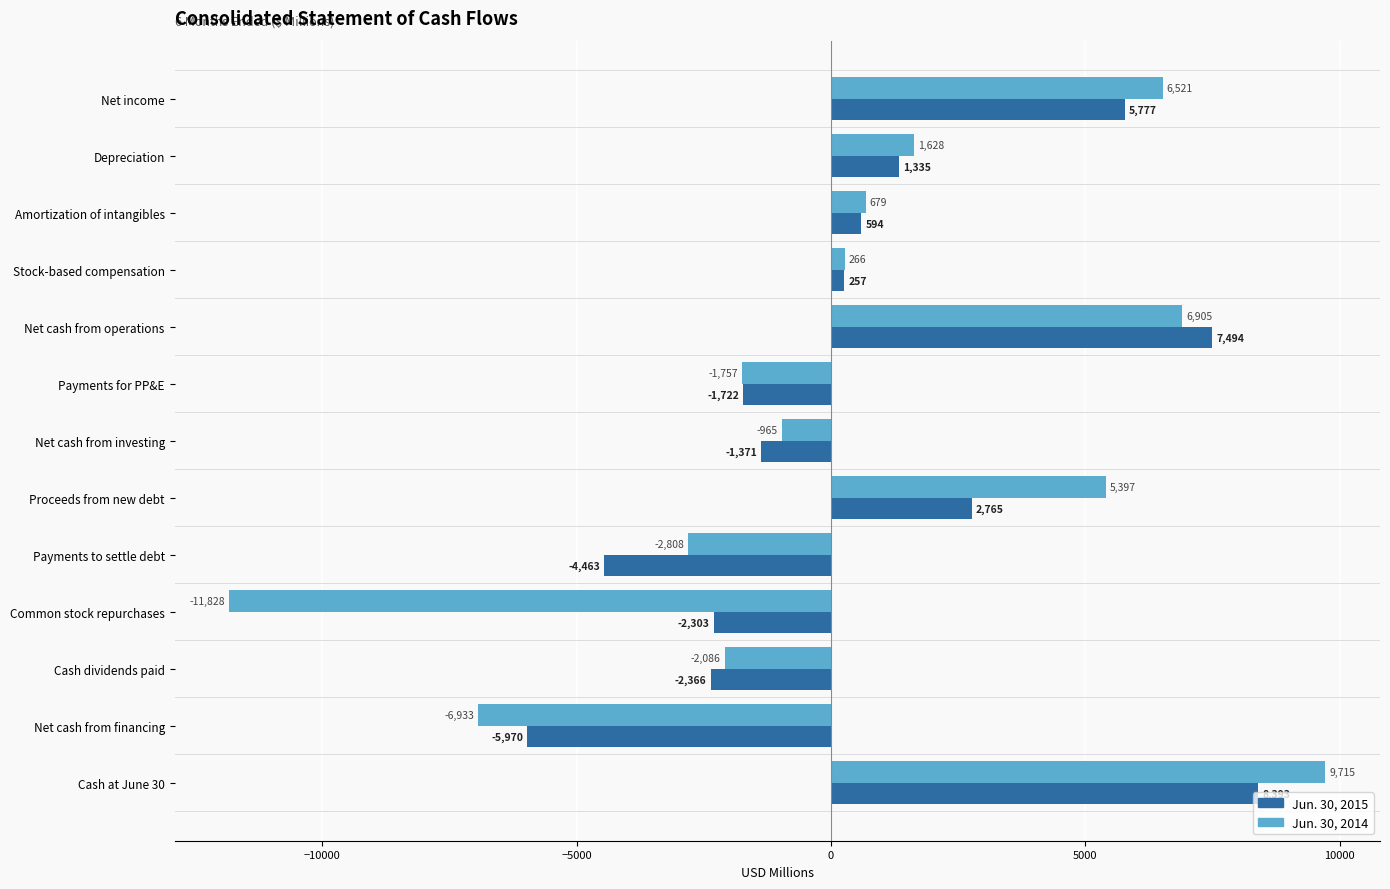

What is the average value of the Jun. 30, 2014 series?

364